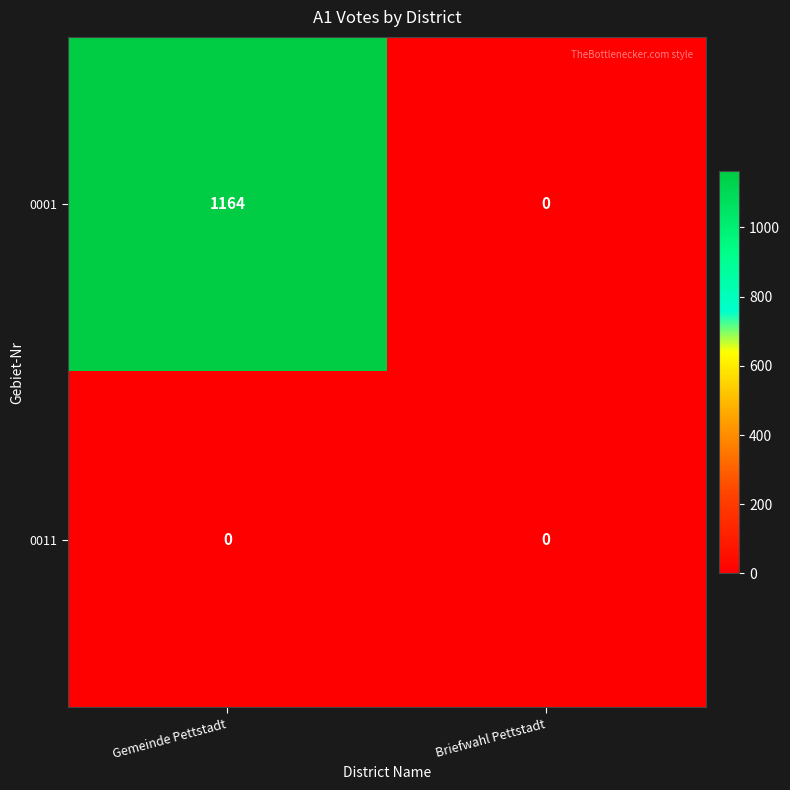

How many categories are shown in the chart?

2